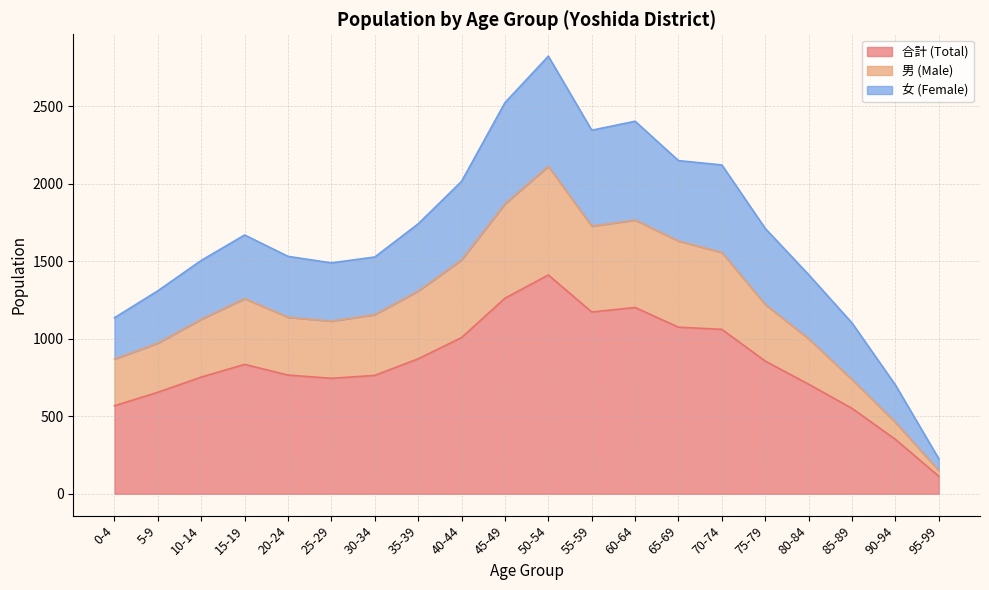

What is the label of the 8th point from the left?

35-39